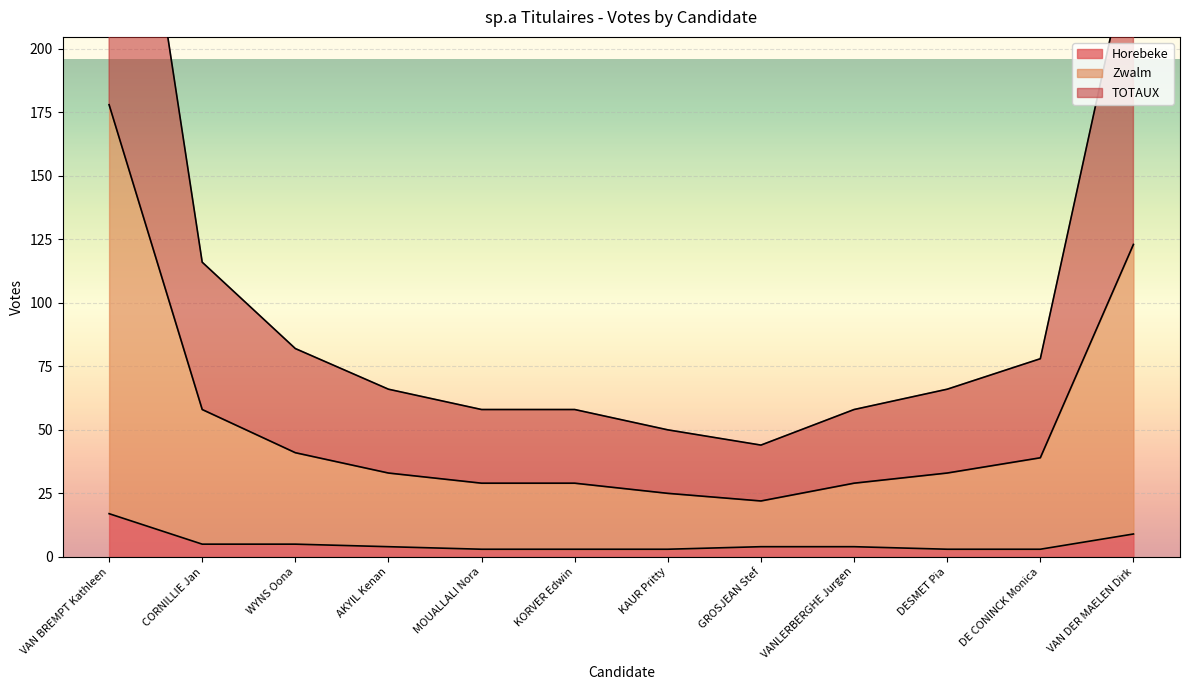

The value of Horebeke at CORNILLIE Jan is 5. True or false?

True